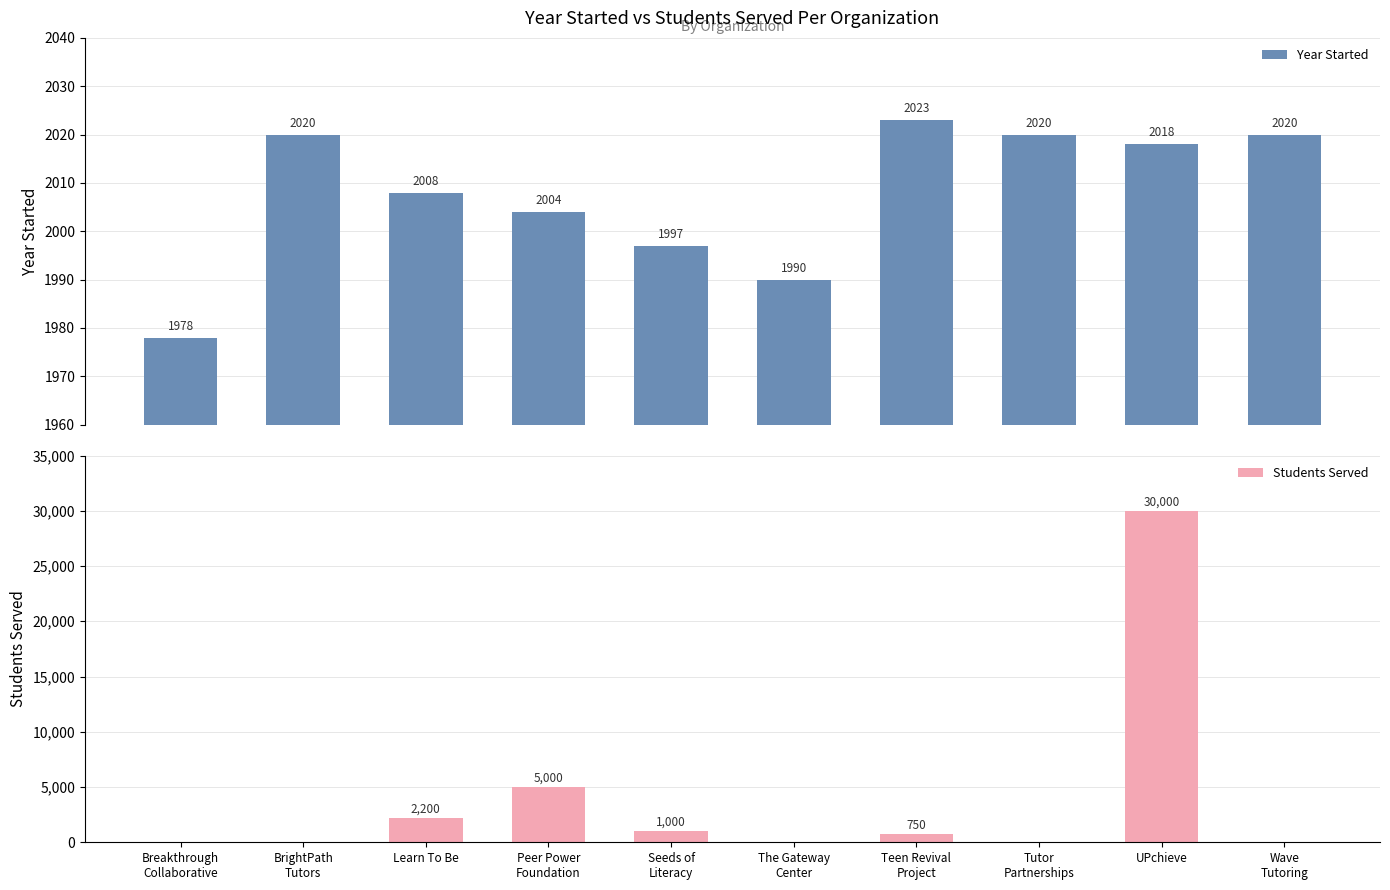

Rank the series at Learn To Be from highest to lowest value.

Students Served, Year Started